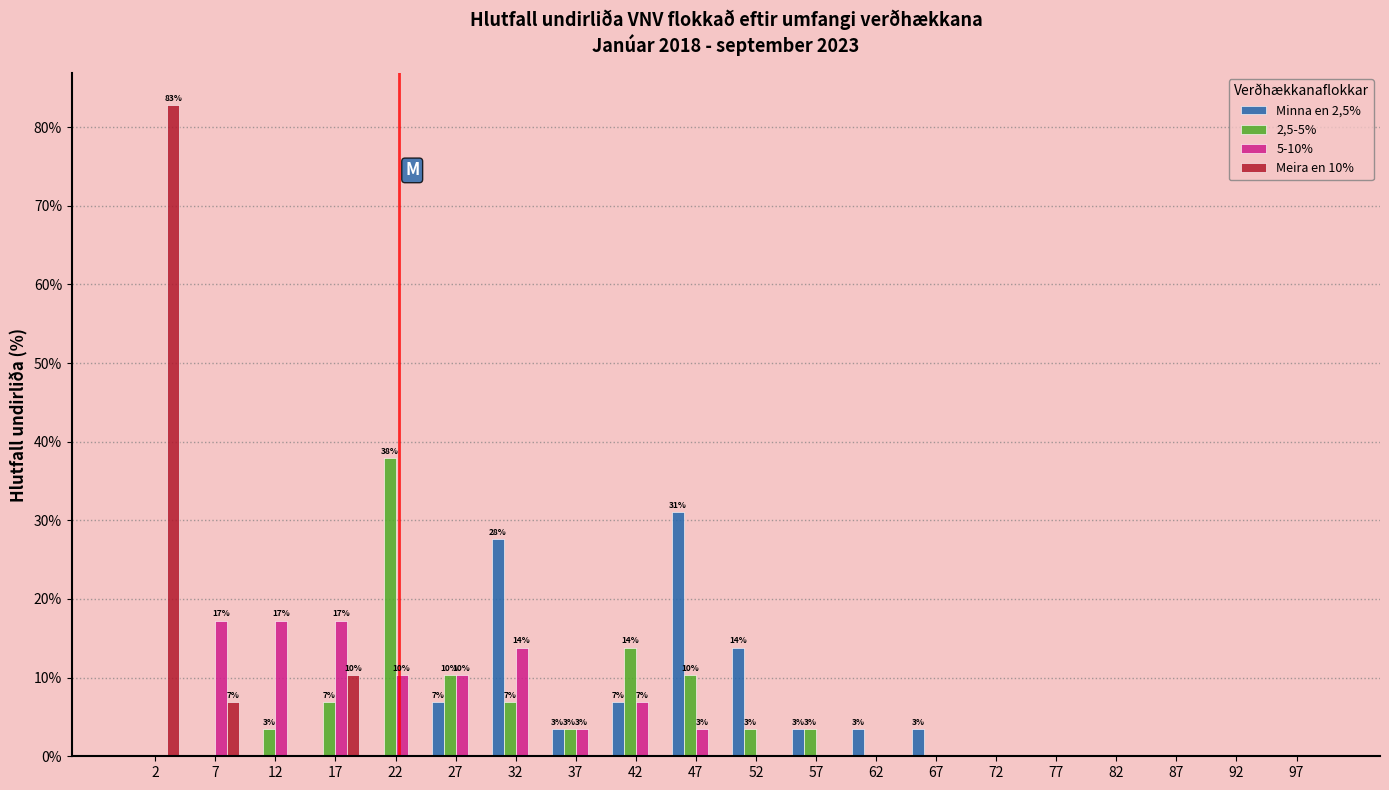

In the Meira en 10% series, which range on the x-axis has the tallest bar?

0 to 5